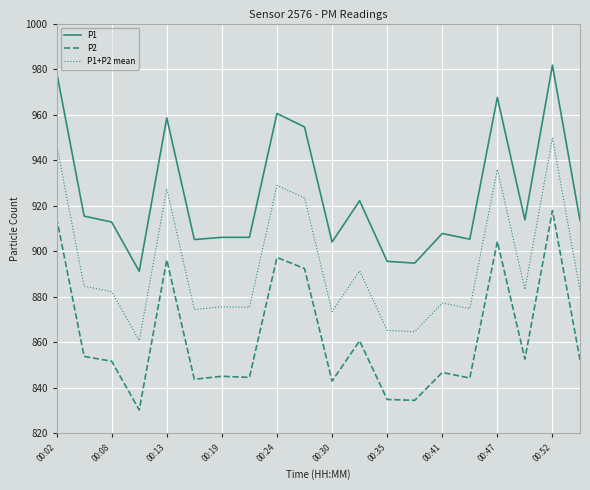

True or false: P2 and P1+P2 mean intersect in this chart.

False